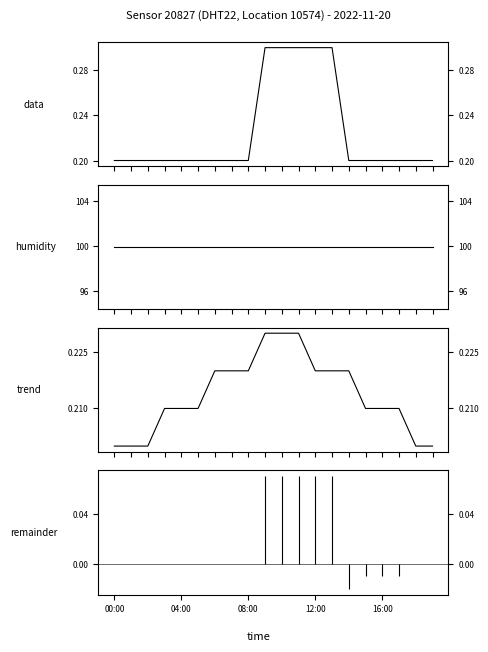

True or false: temperature and trend_temp cross at least once.

True